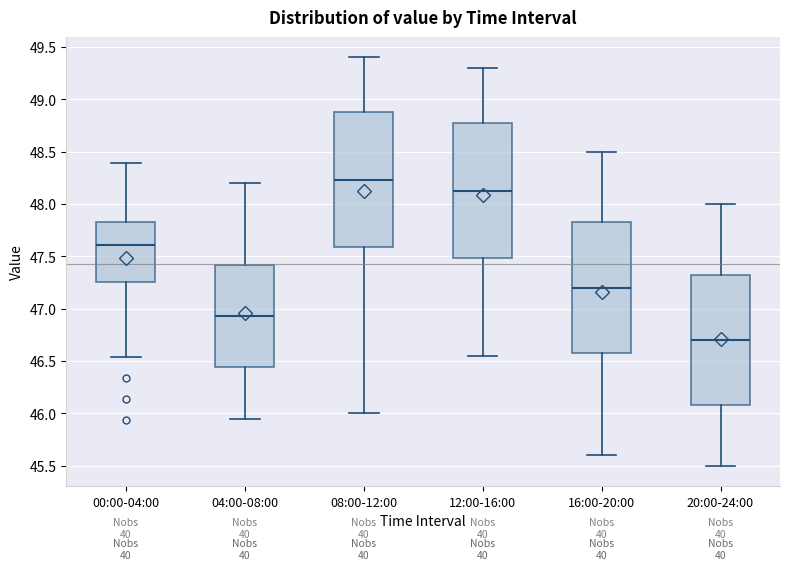

Where is the lower edge of the box for 16:00-20:00 on the y-axis? The values are not printed on the chart, so give them approximately, as read against the axis.

46.60